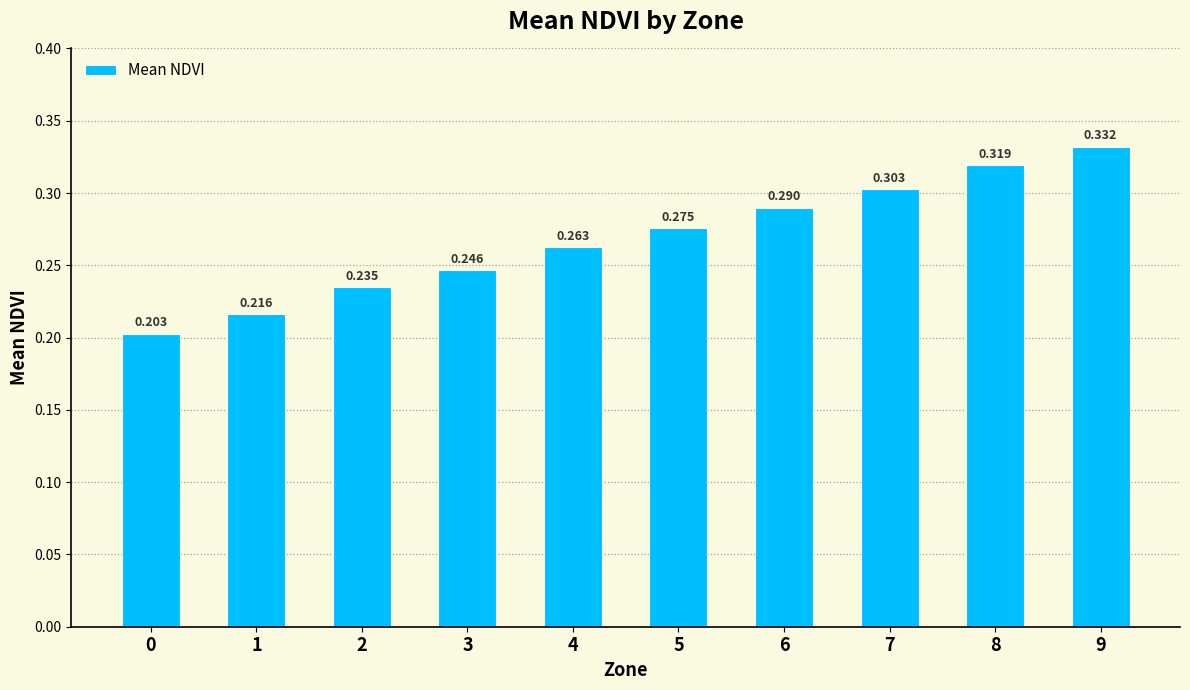

Count the values in the range 0 to 1.

10